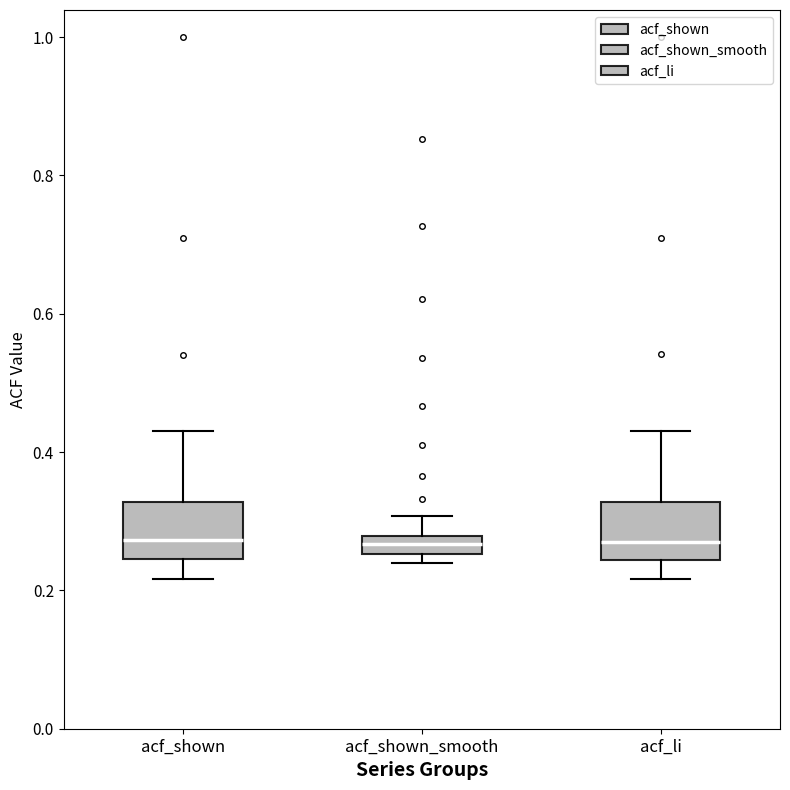

Where does the median line of the box for acf_shown sit on the y-axis? The values are not printed on the chart, so give them approximately, as read against the axis.

0.28